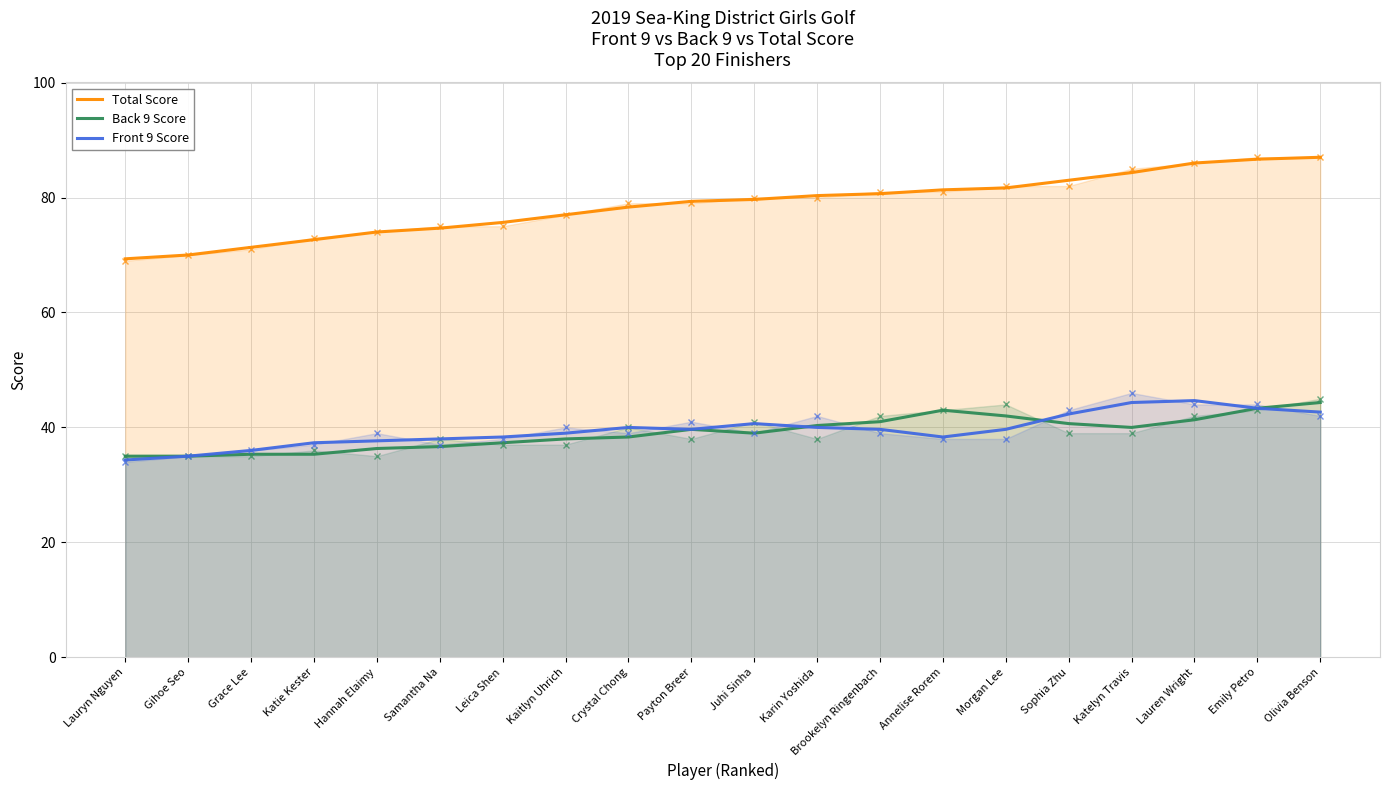

What is the difference between the maximum and second lowest values in the Back 9 Score series?

9.3